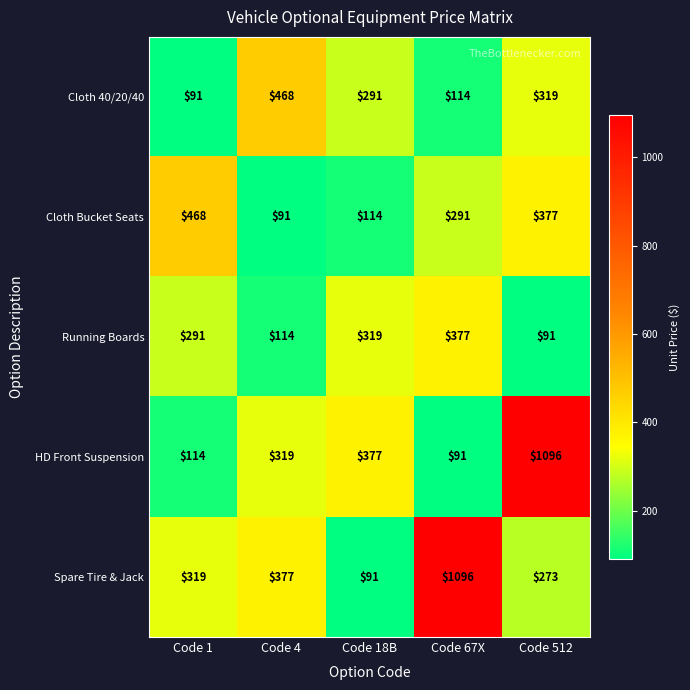

The HD Front Suspension series shows 250 at Code 18B. True or false?

False